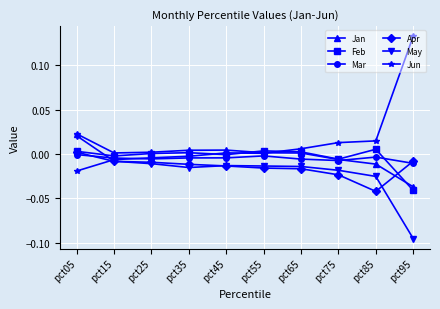

True or false: Mar has more than 0 interior local peaks.

True